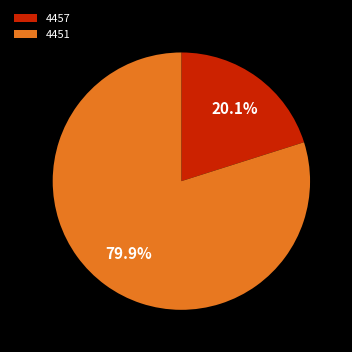

What percentage is the 4457 slice, to the nearest percent?

20%